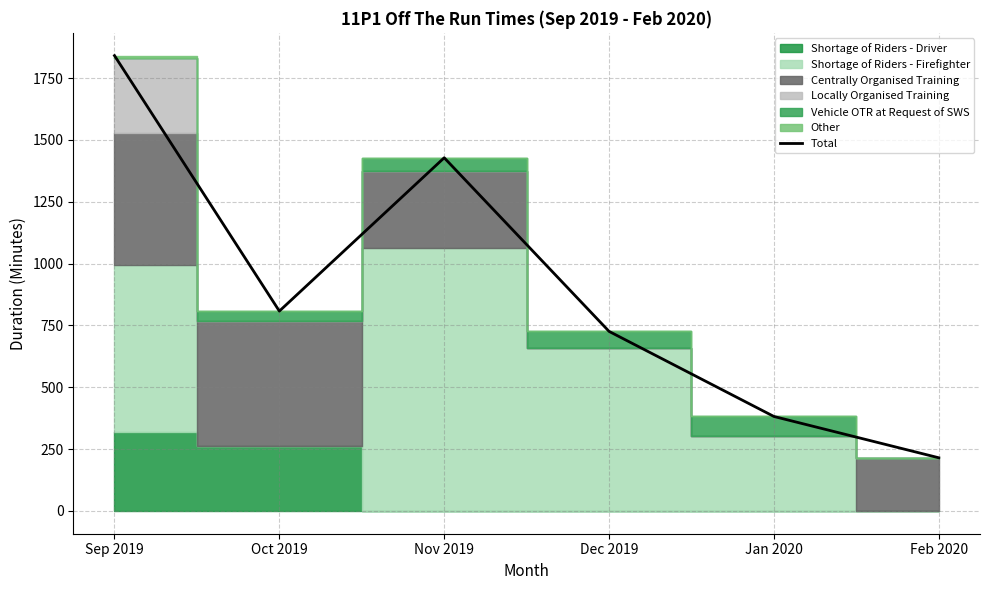

What is the maximum value shown in the chart?

1841